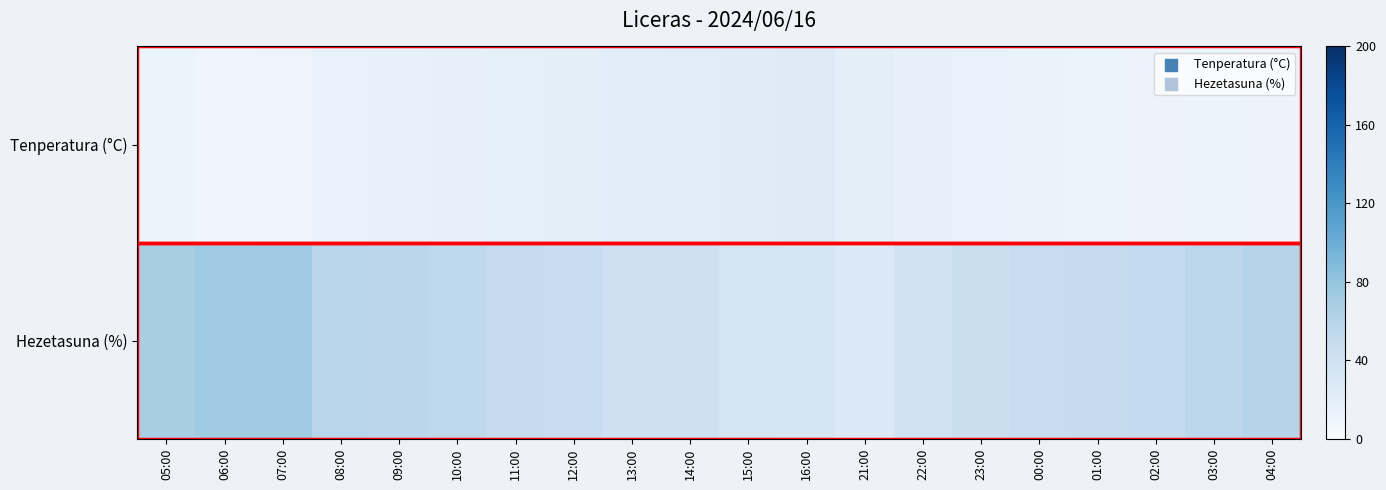

Between 04:00 and 23:00, which is larger?

23:00